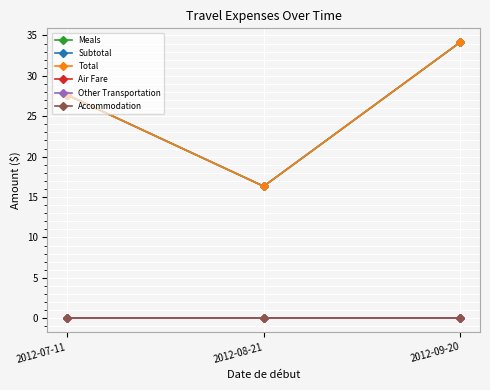

Between 2012-07-11 and 2012-09-20, which series saw the biggest shift?

Meals